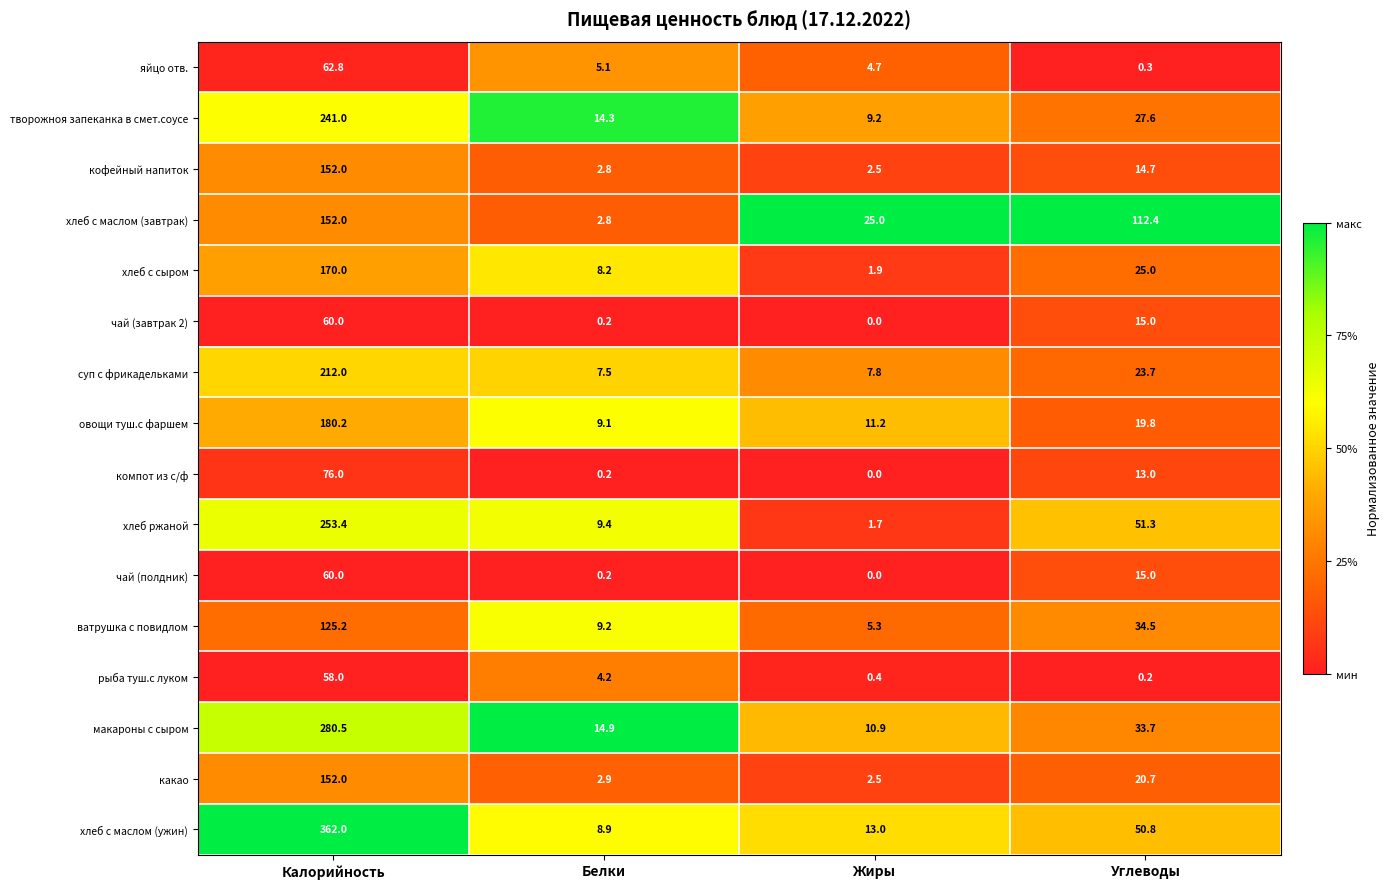

True or false: хлеб с маслом (ужин) has a value of 20.6 at Углеводы.

False